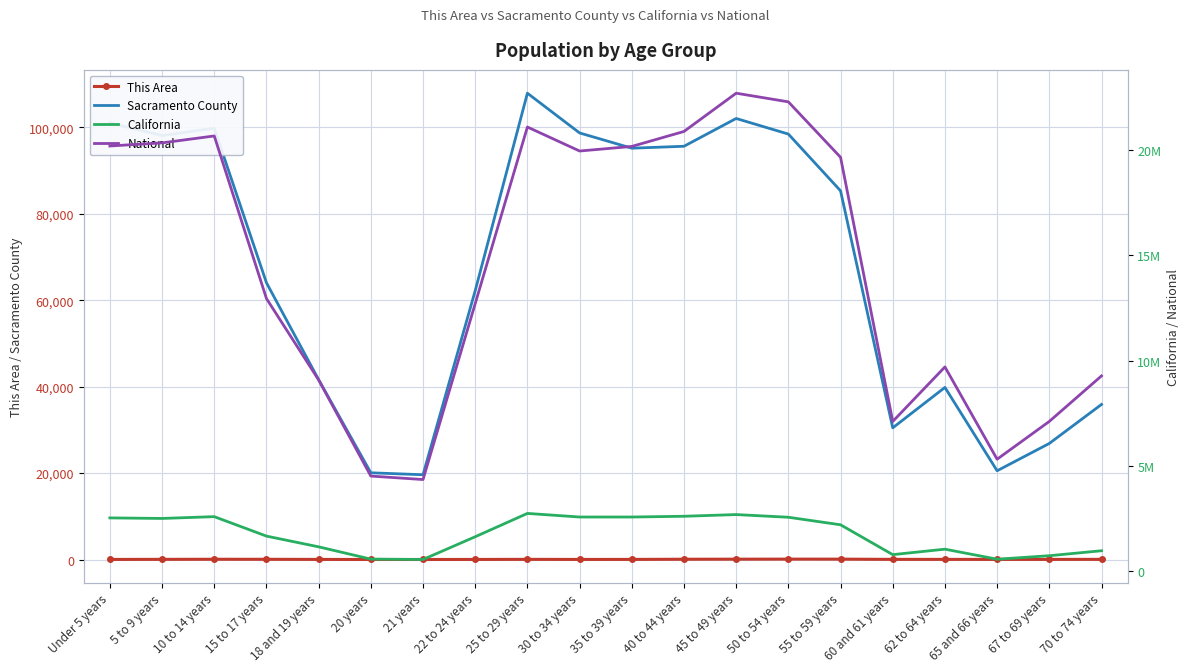

At which category is the sum across all series the highest?

45 to 49 years